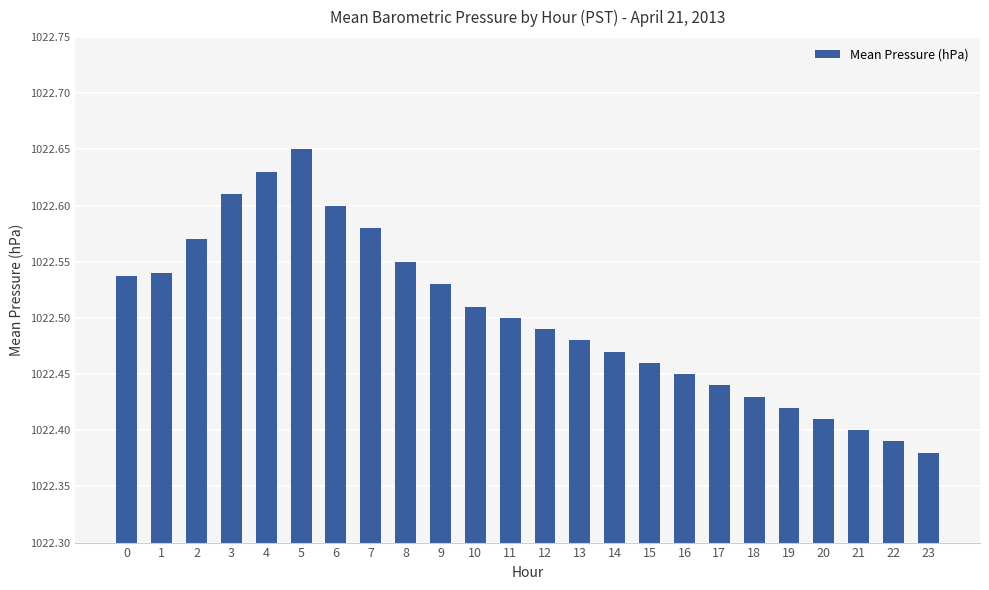

Is it true that the value at 14 is 704.0?

False